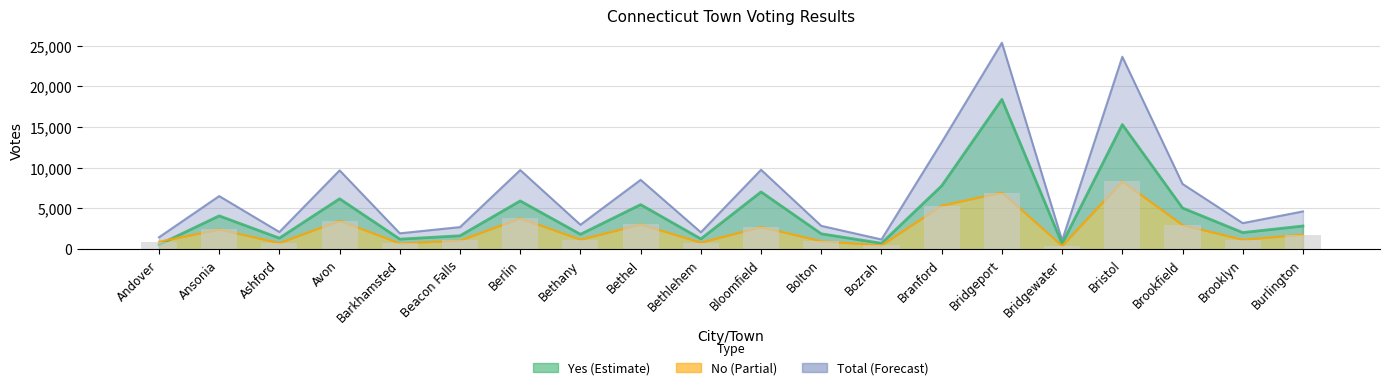

The value of No at Bridgeport is 6957. True or false?

True